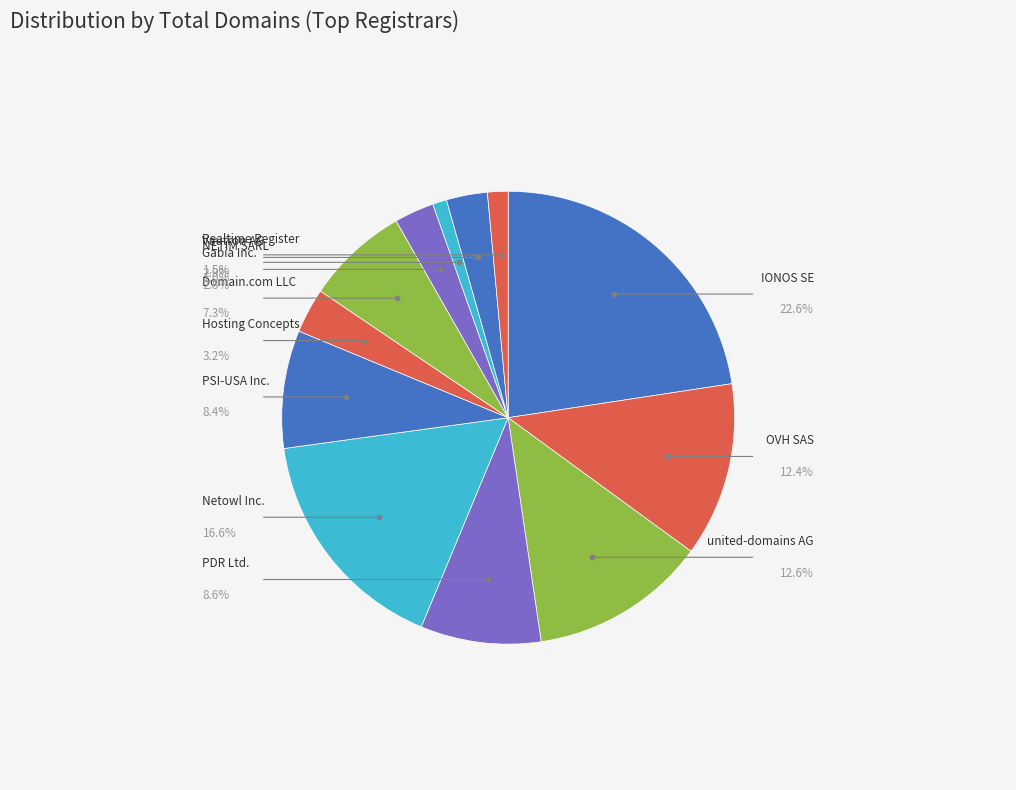

To the nearest percent, what is the average slice percentage?

8%